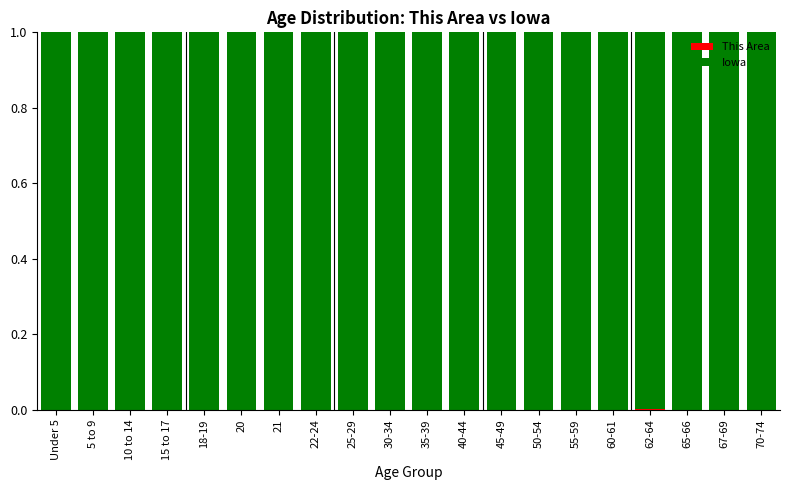

At which label is This Area closest to 0?

20